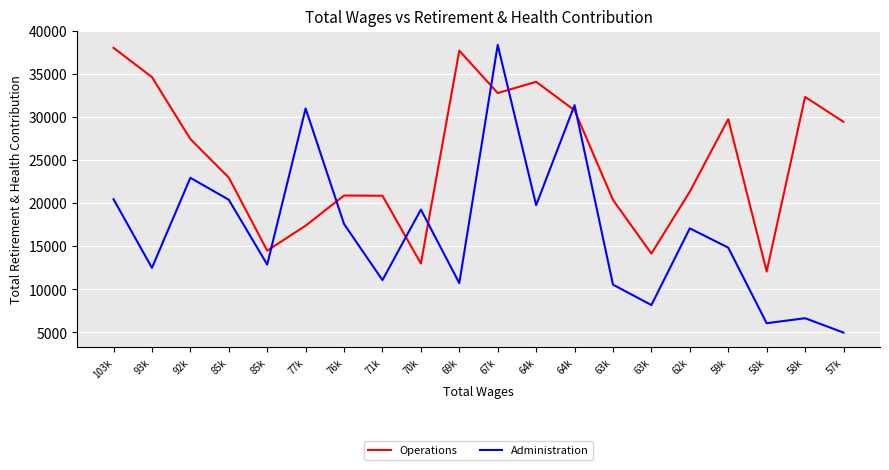

How many values in the Operations series are below 27421?

10